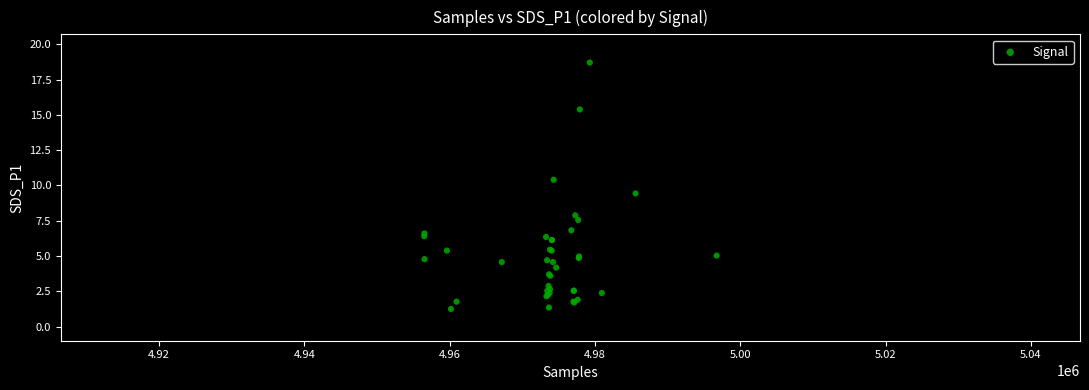

What Y value in the scatter plot is closest to 9?

9.4